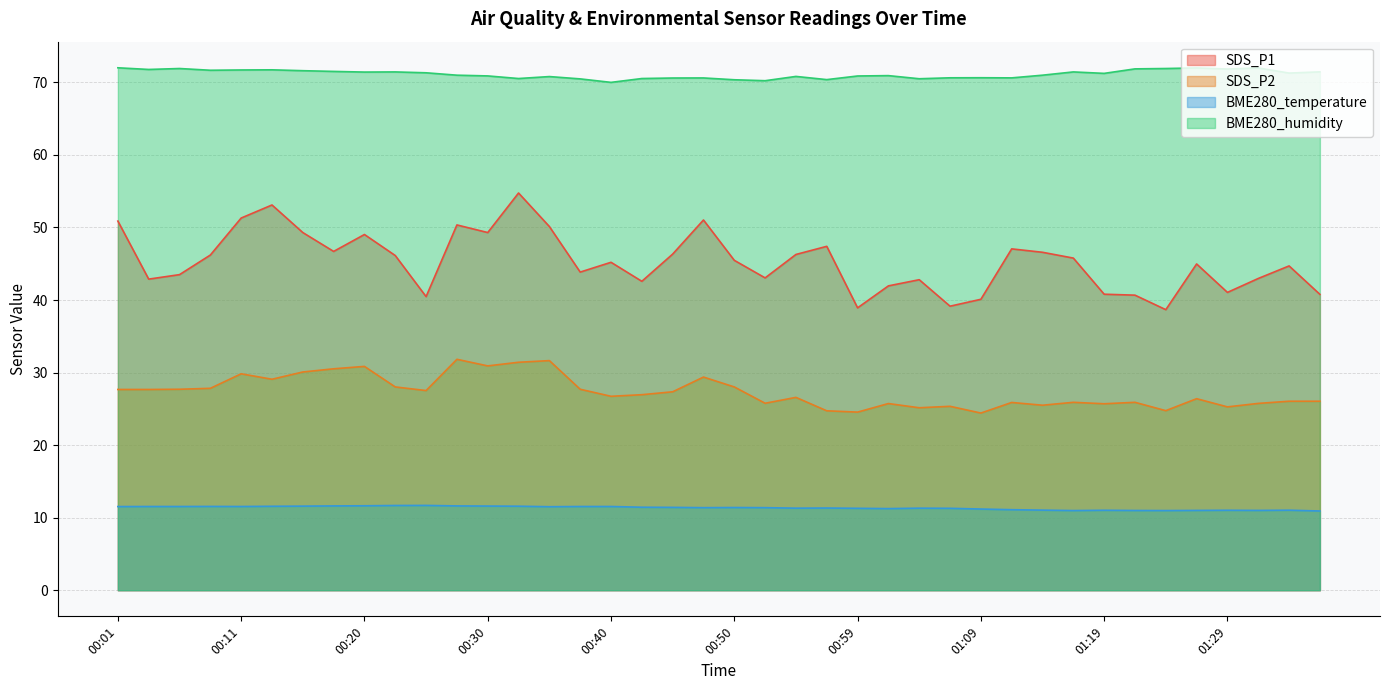

What is the smallest value displayed?

10.9